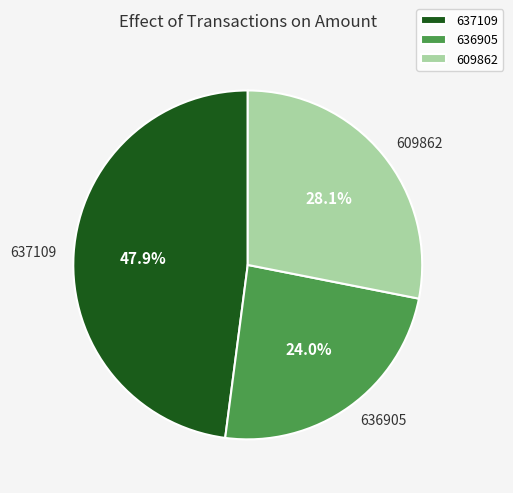

Is 609862 the majority of the pie?

No